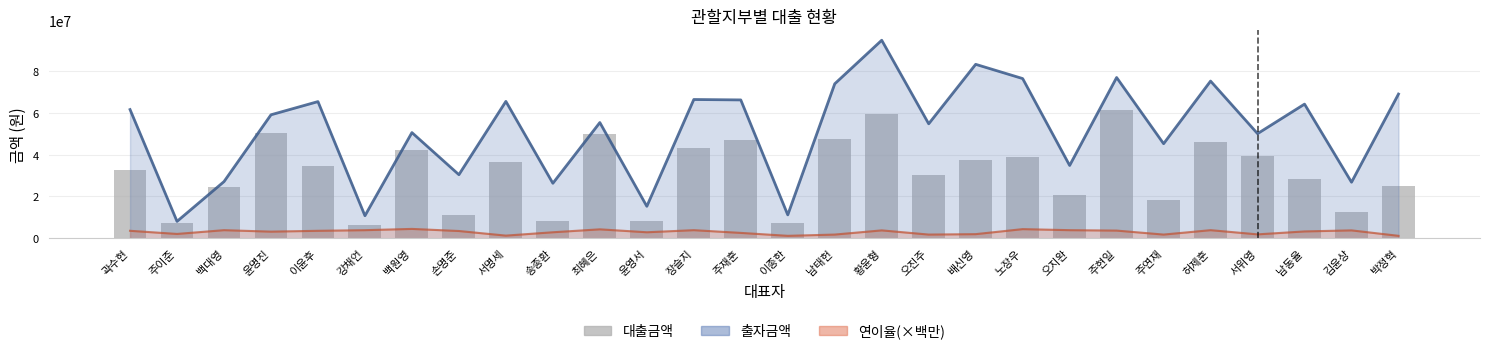

Are the bars horizontal?

No